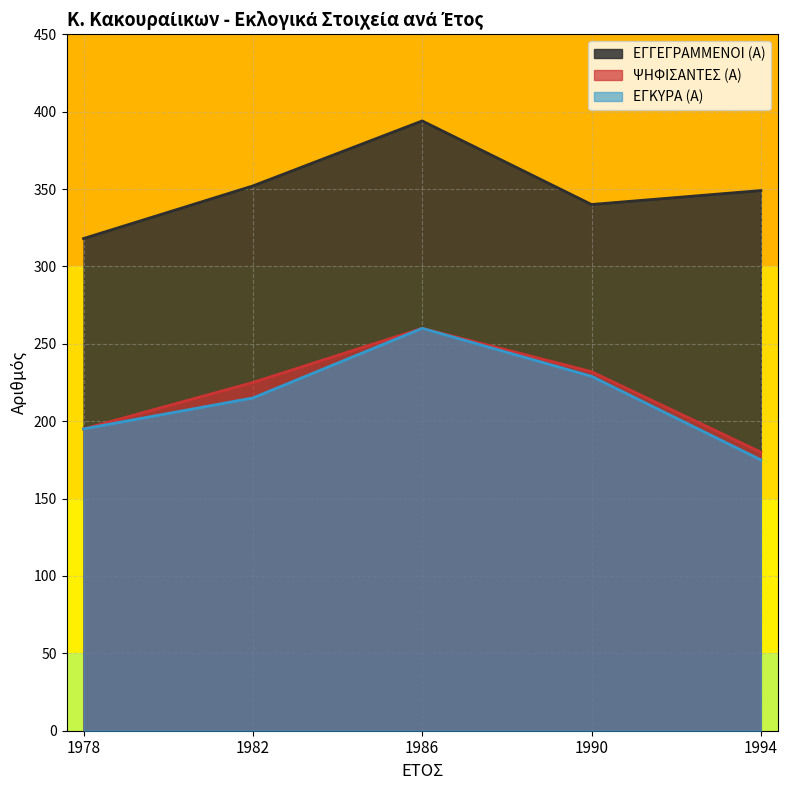

Which has a higher value, 1978 or 1986?

1986